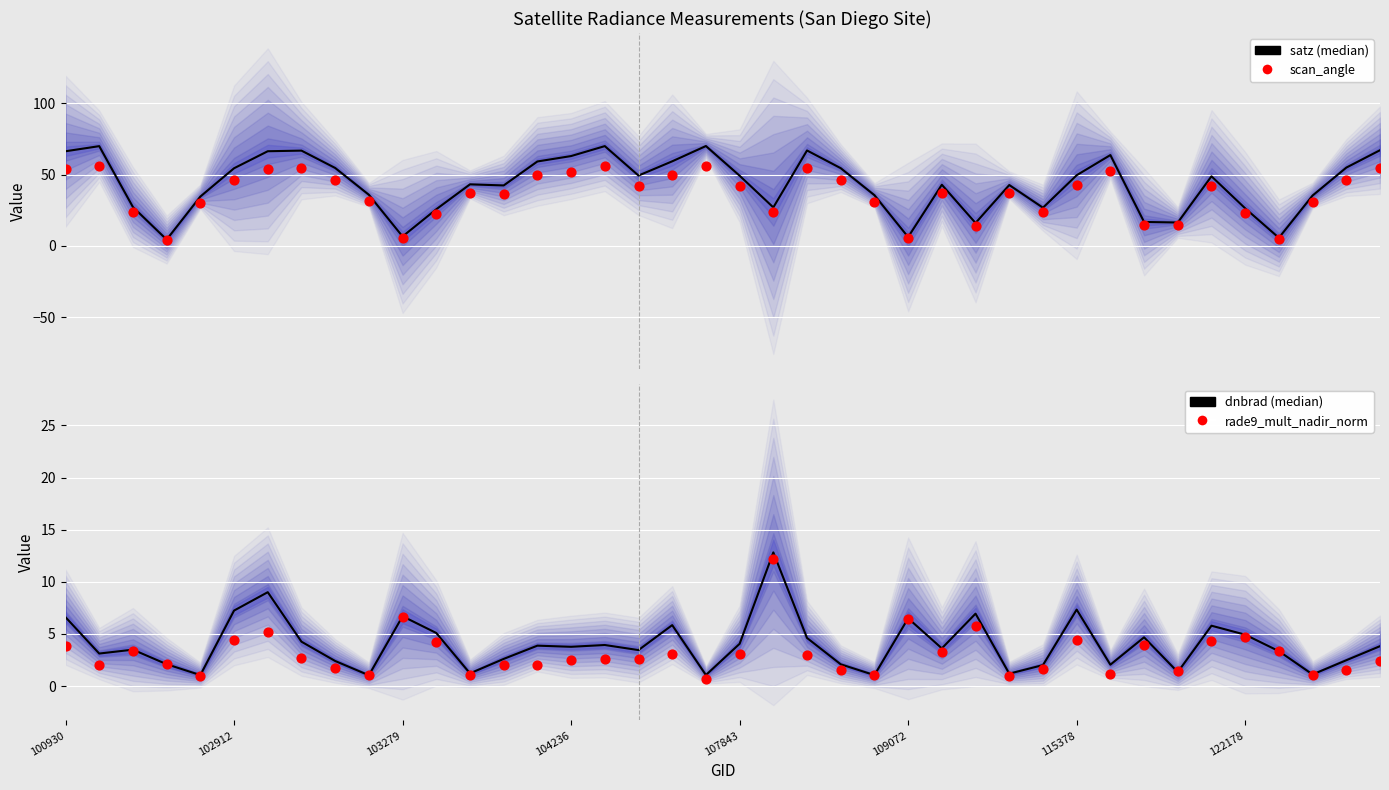

What is the total value across all series at 100930?

130.9